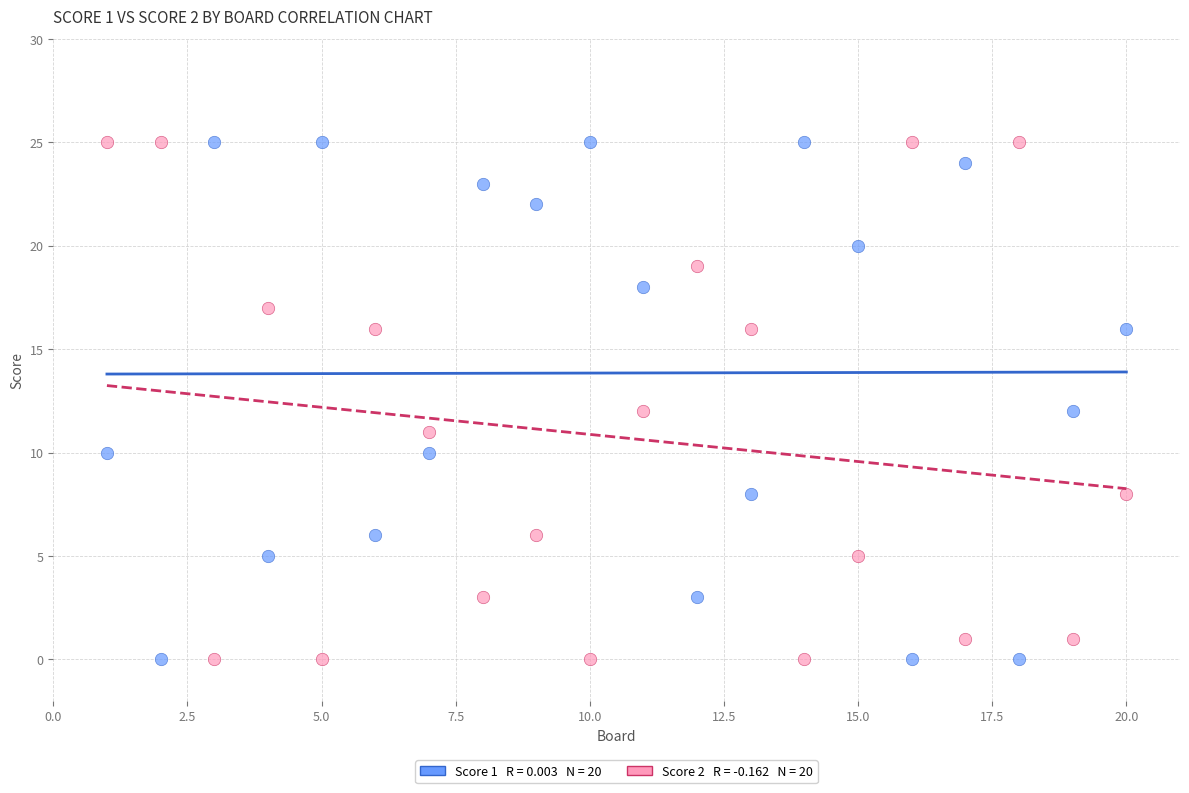

Across all data points, what is the range of Y values (max minus min)?

25